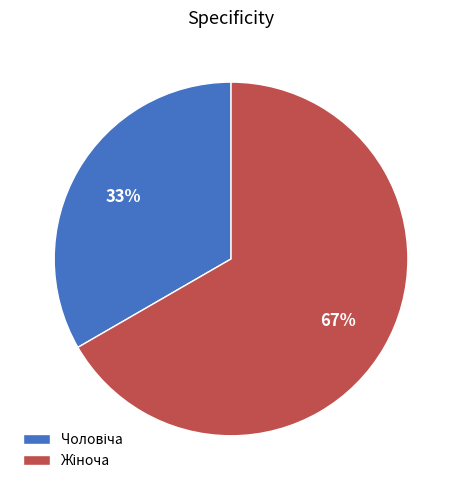

Does any single category account for the majority?

Yes